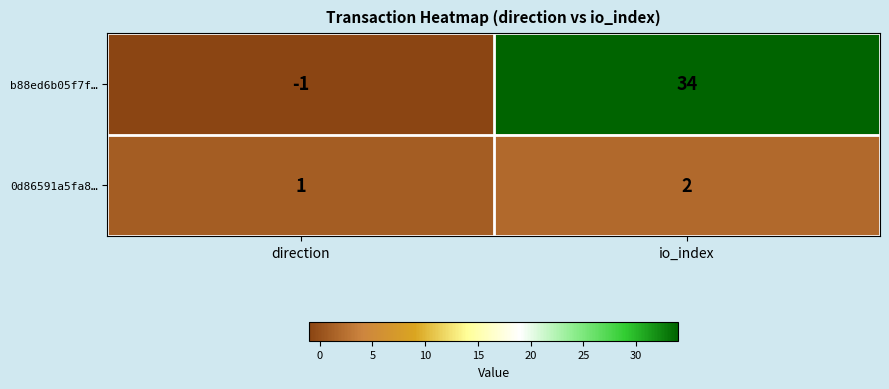

Which label corresponds to the smallest value in the chart?

direction